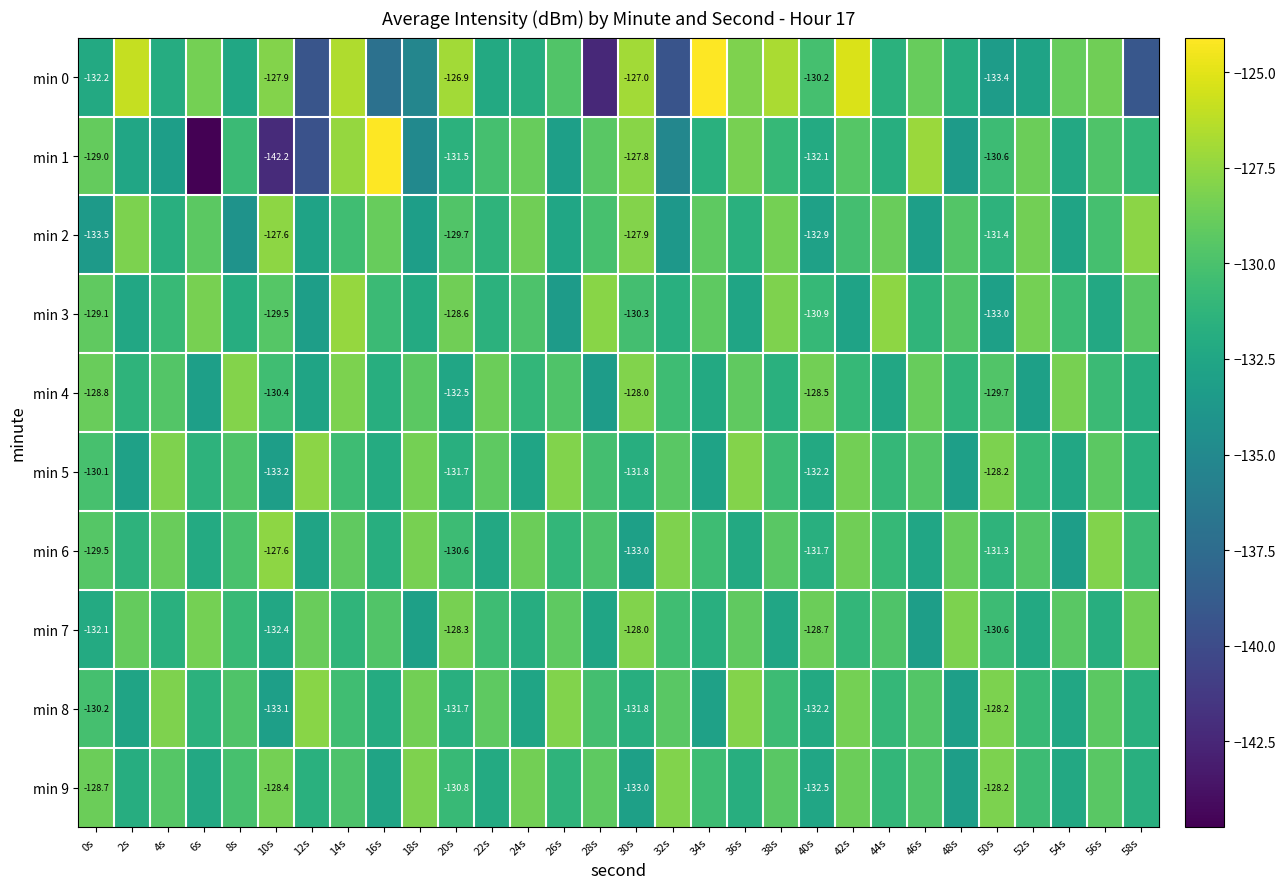

At which category does the chart reach its peak across all series?

16s